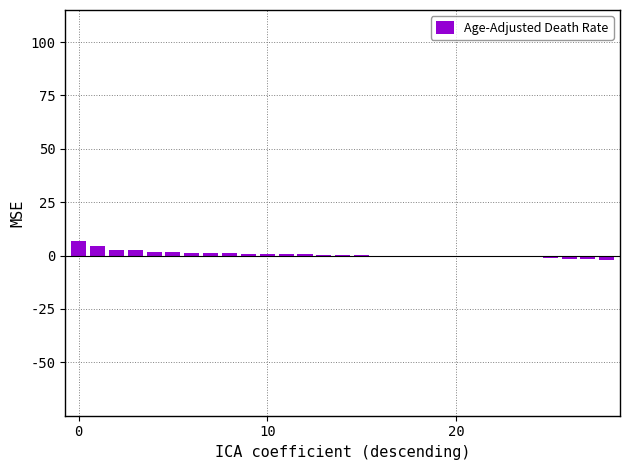

What is the sum of all values?

18.0